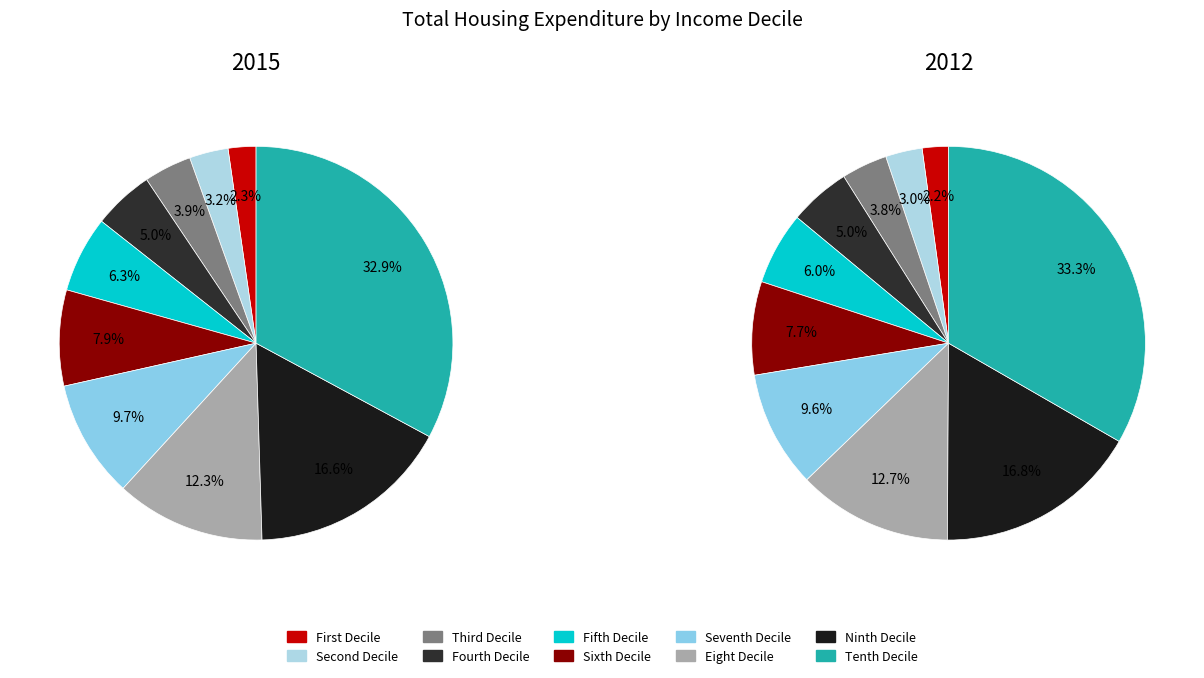

To the nearest percent, what portion does Seventh Decile represent?

10%